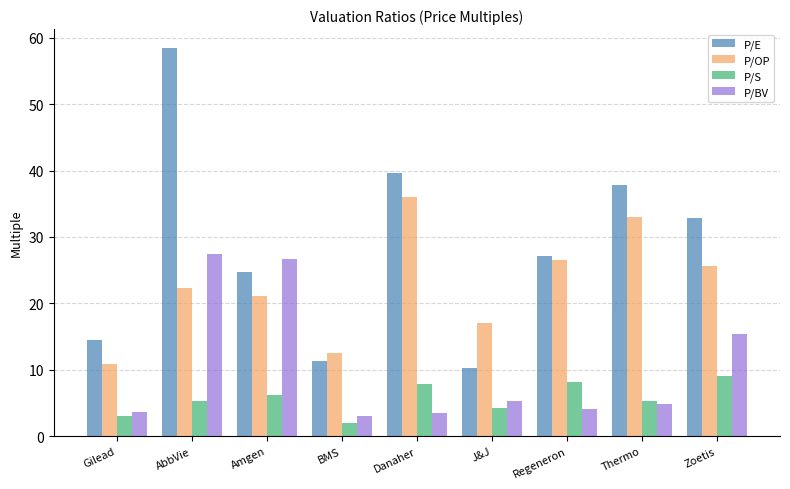

Which category has the highest value in the P/E series?

AbbVie